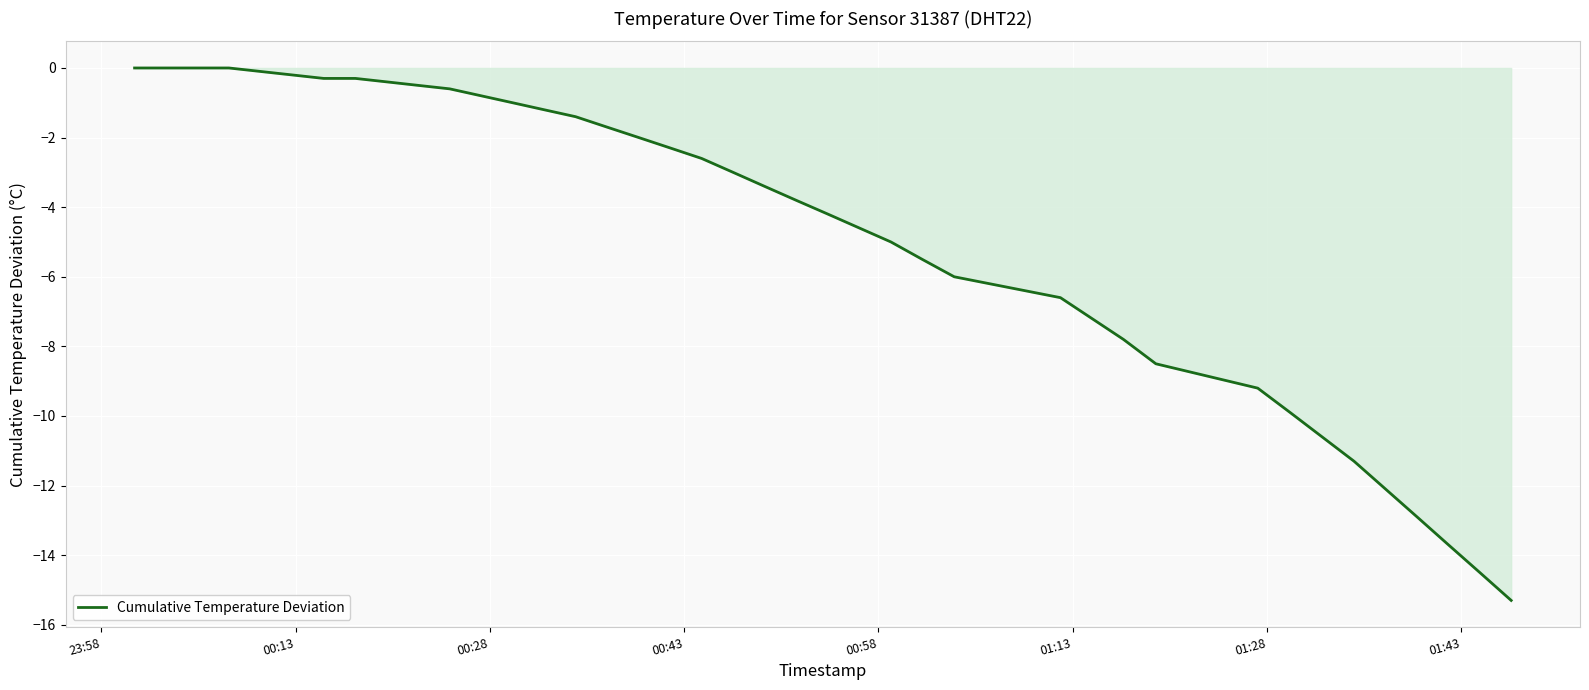

What is the smallest value displayed?

-15.3